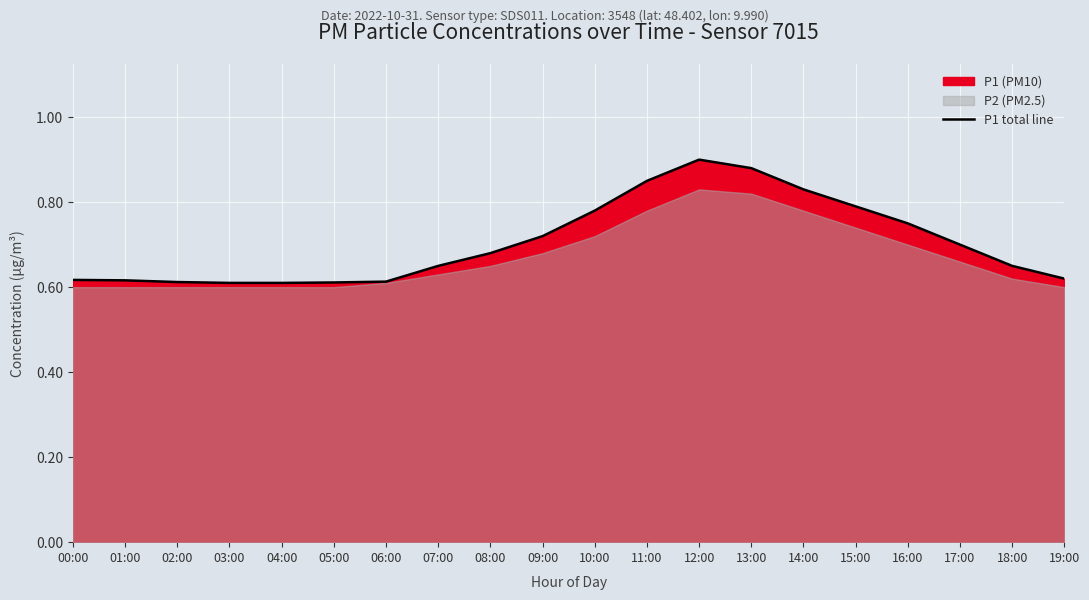

What is the label of the 10th point from the left?

09:00